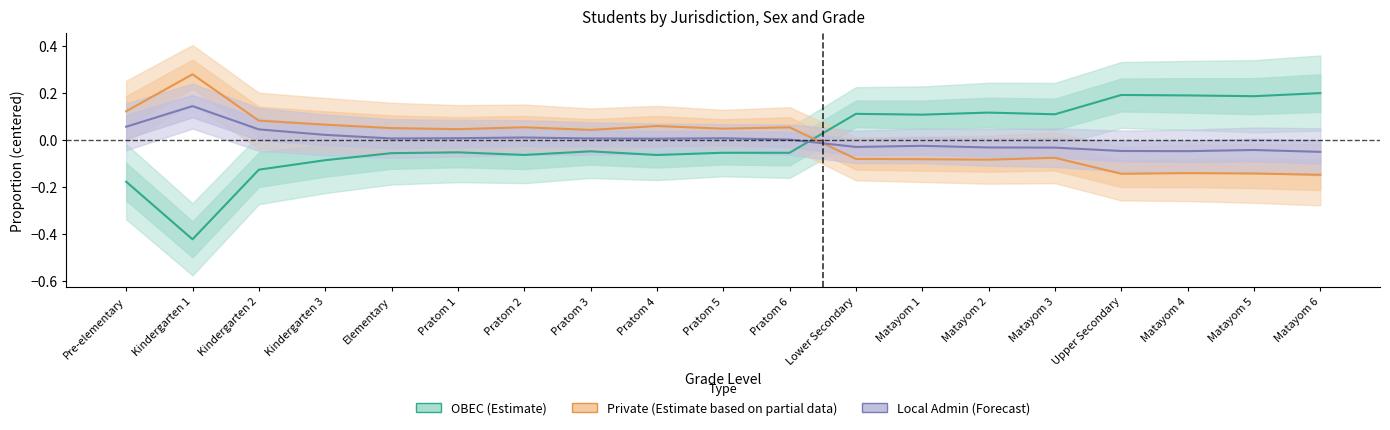

Does the chart display data point markers on the line(s)?

No